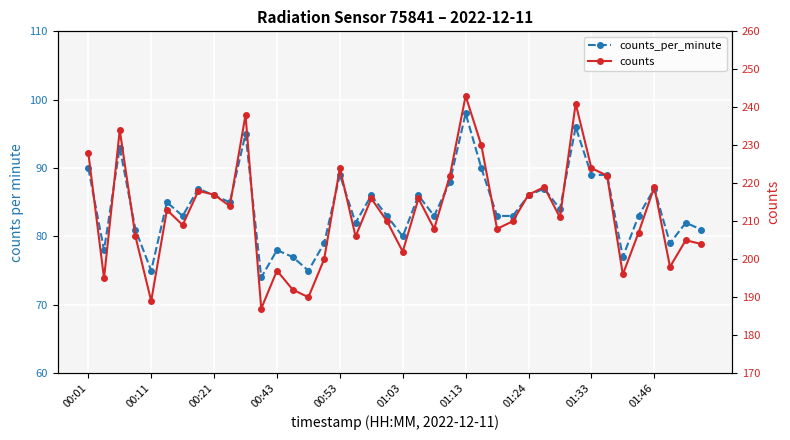

How many data points in counts are above 211?

19